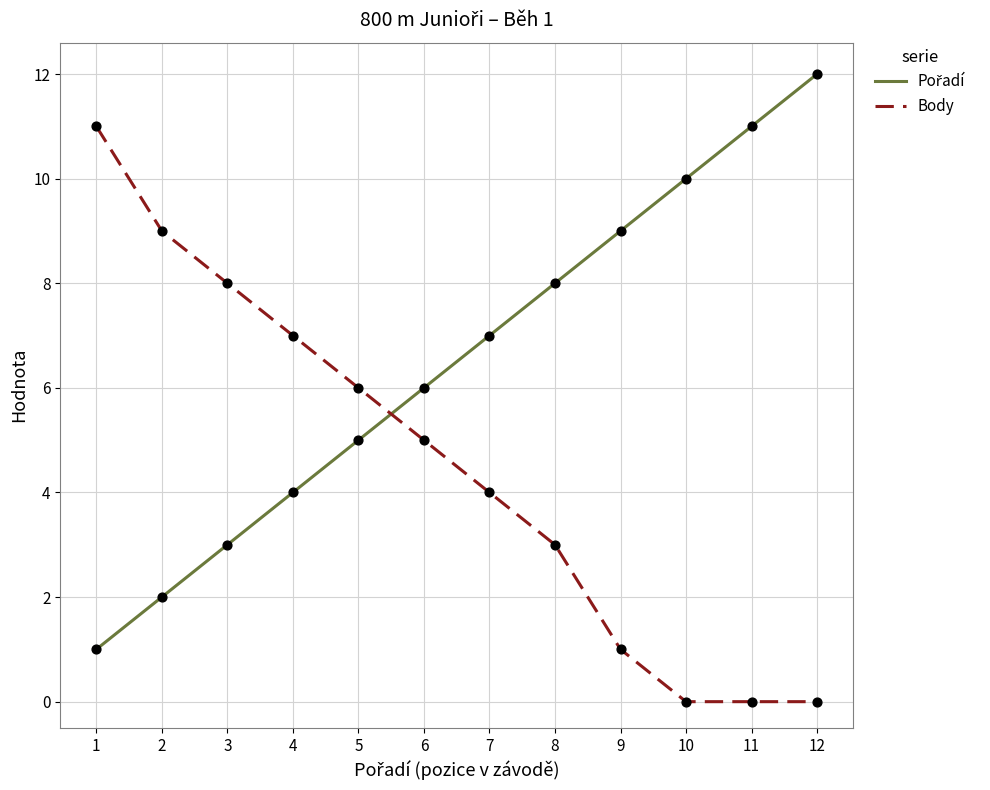

At how many categories does at least one series exceed 2?

12